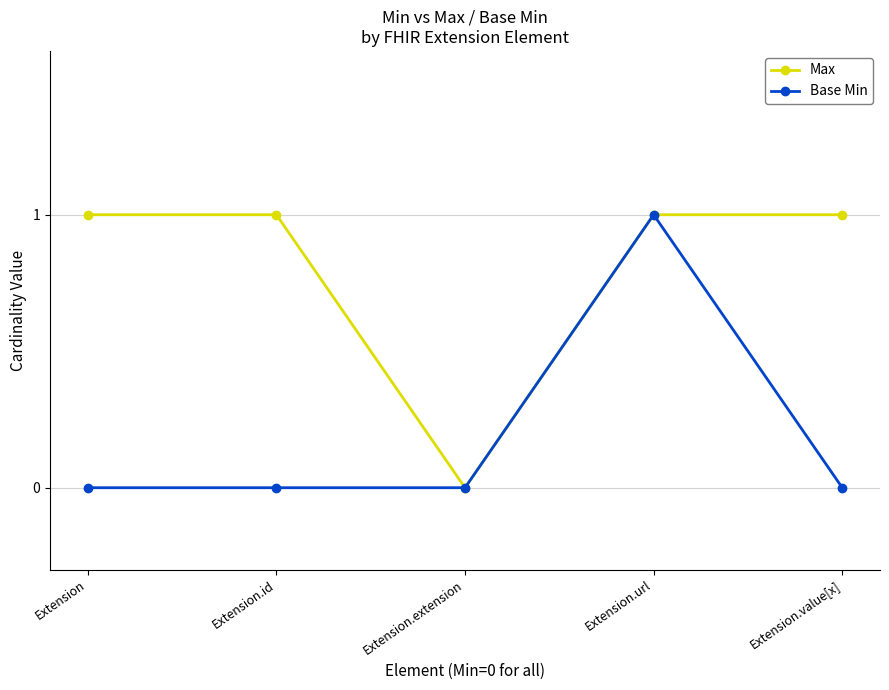

How many data points does each series have?

5